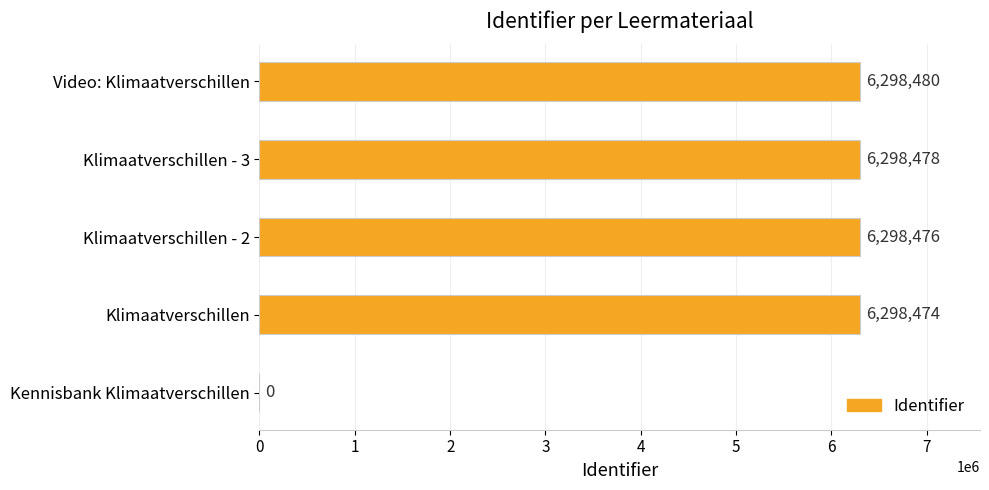

What is the average value?

5038782